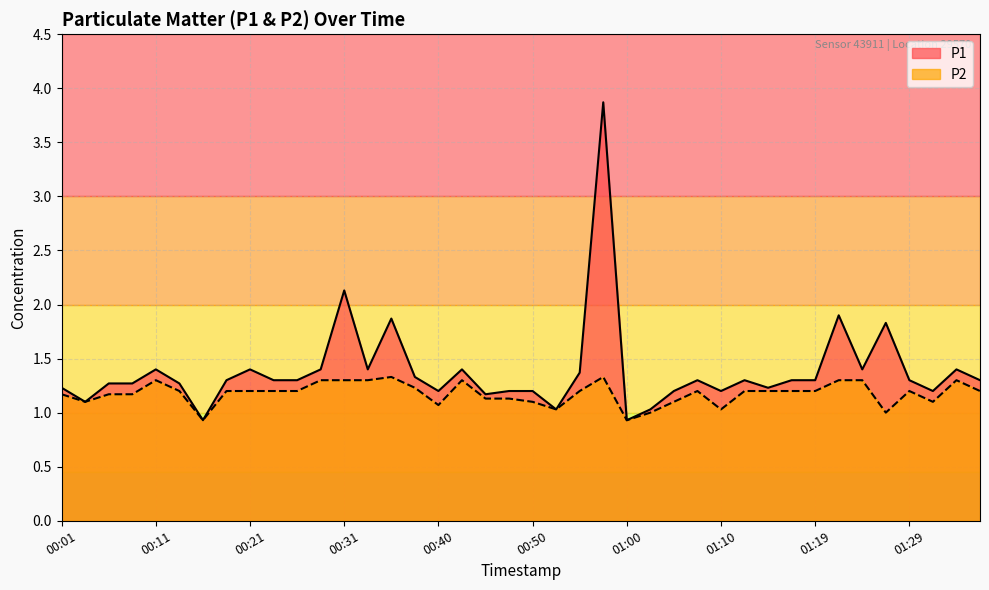

Between 01:19 and 00:19, which is larger?

01:19